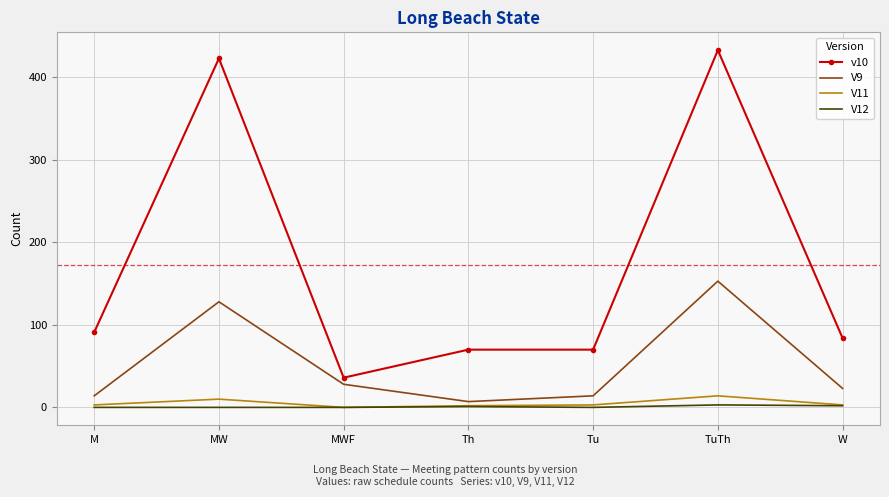

True or false: V12 and v10 intersect in this chart.

False